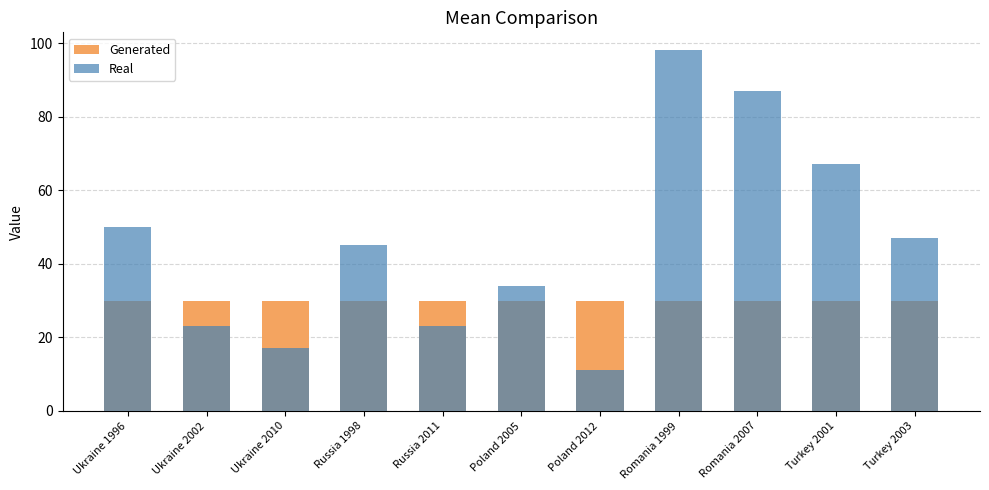

At which label does Real first exceed 45?

Ukraine 1996